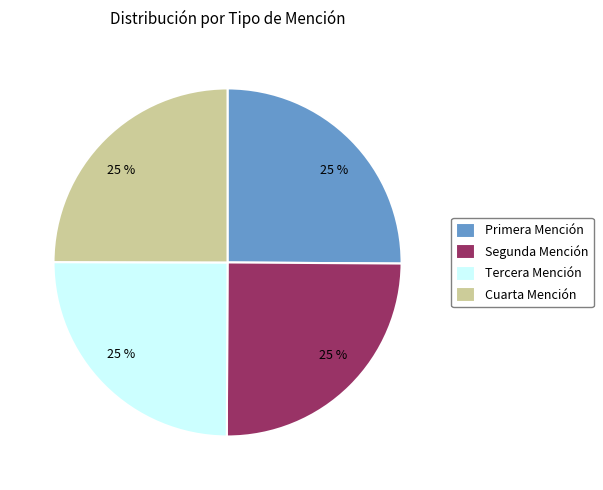

What is the ratio of the value at Cuarta Mención to the value at Tercera Mención?

1.0